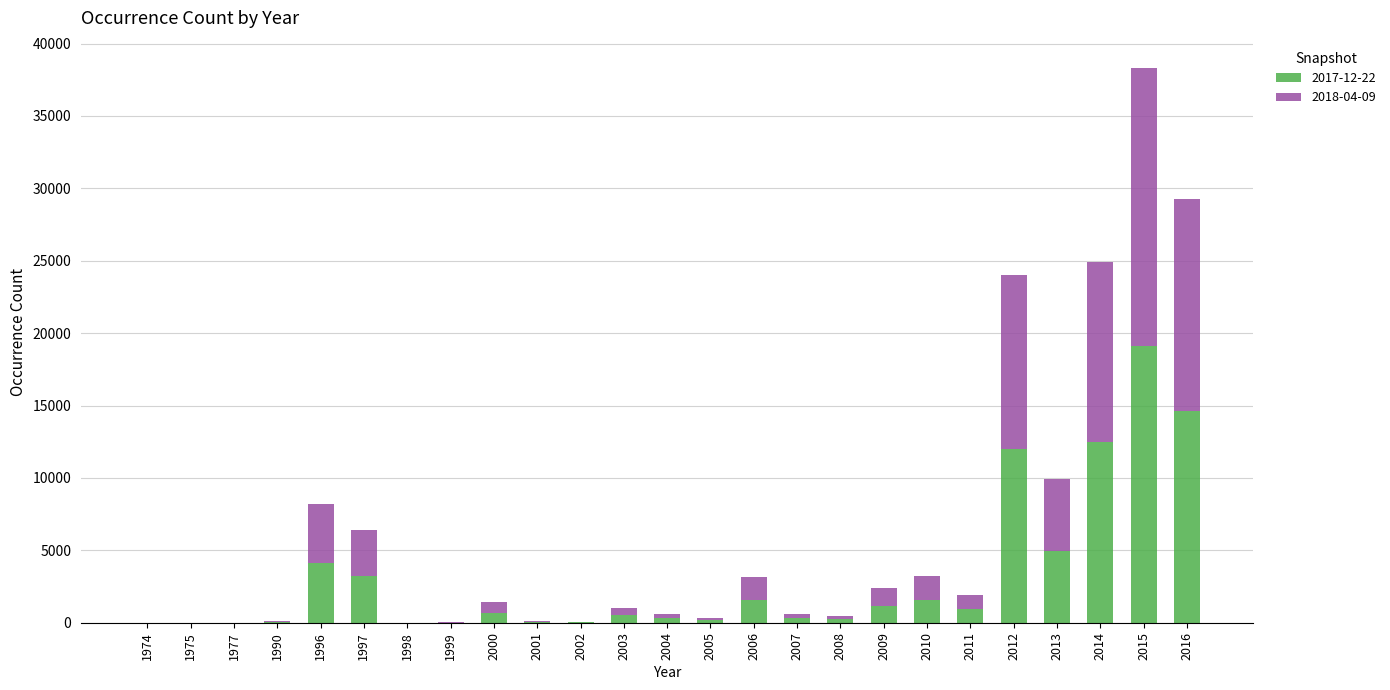

The 2017-12-22 series shows 4114 at 1996. True or false?

True